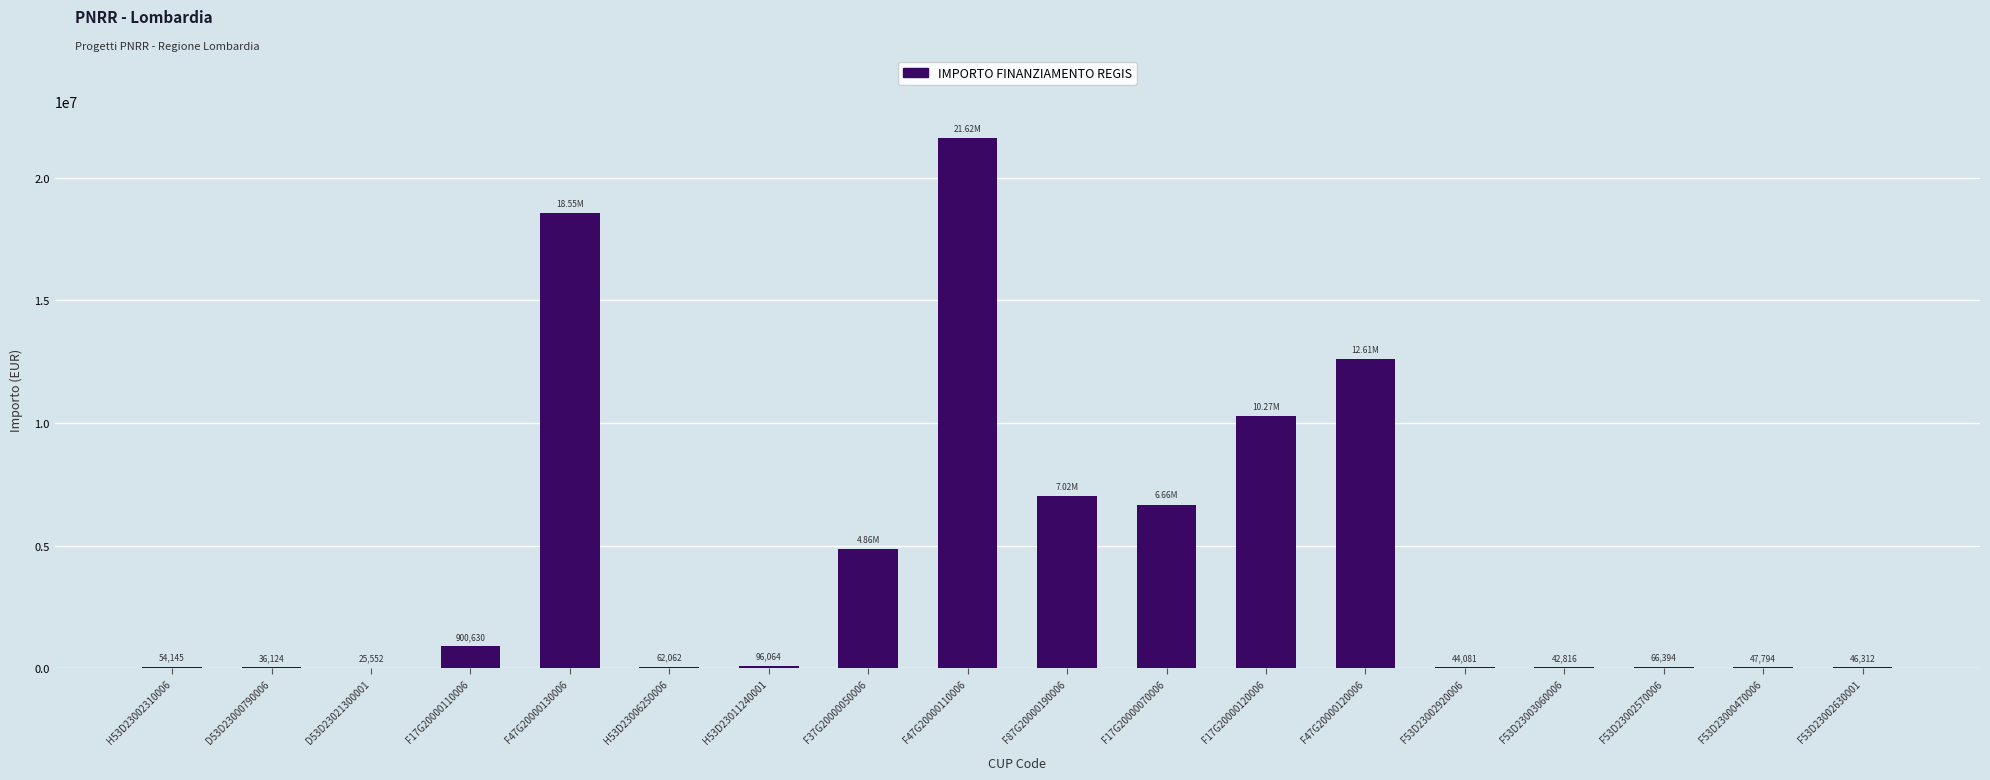

At which category does the chart reach its peak across all series?

F47G20000110006